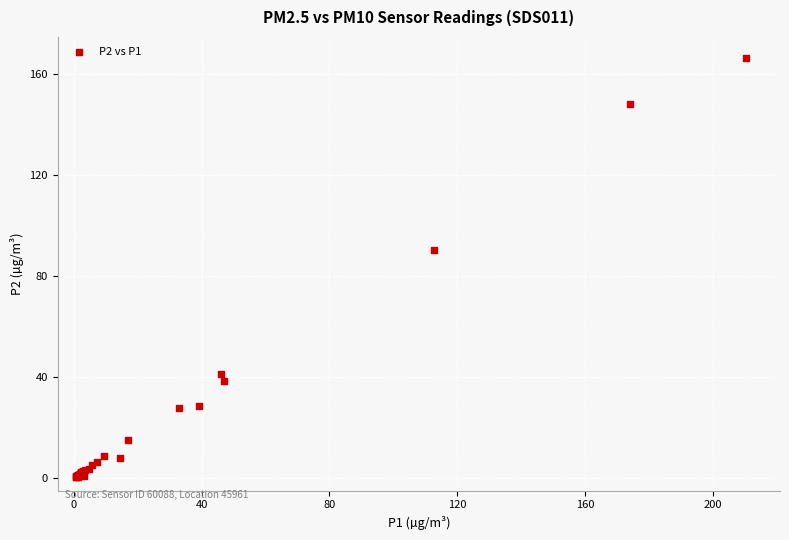

What Y value in the scatter plot is closest to 83?

90.3